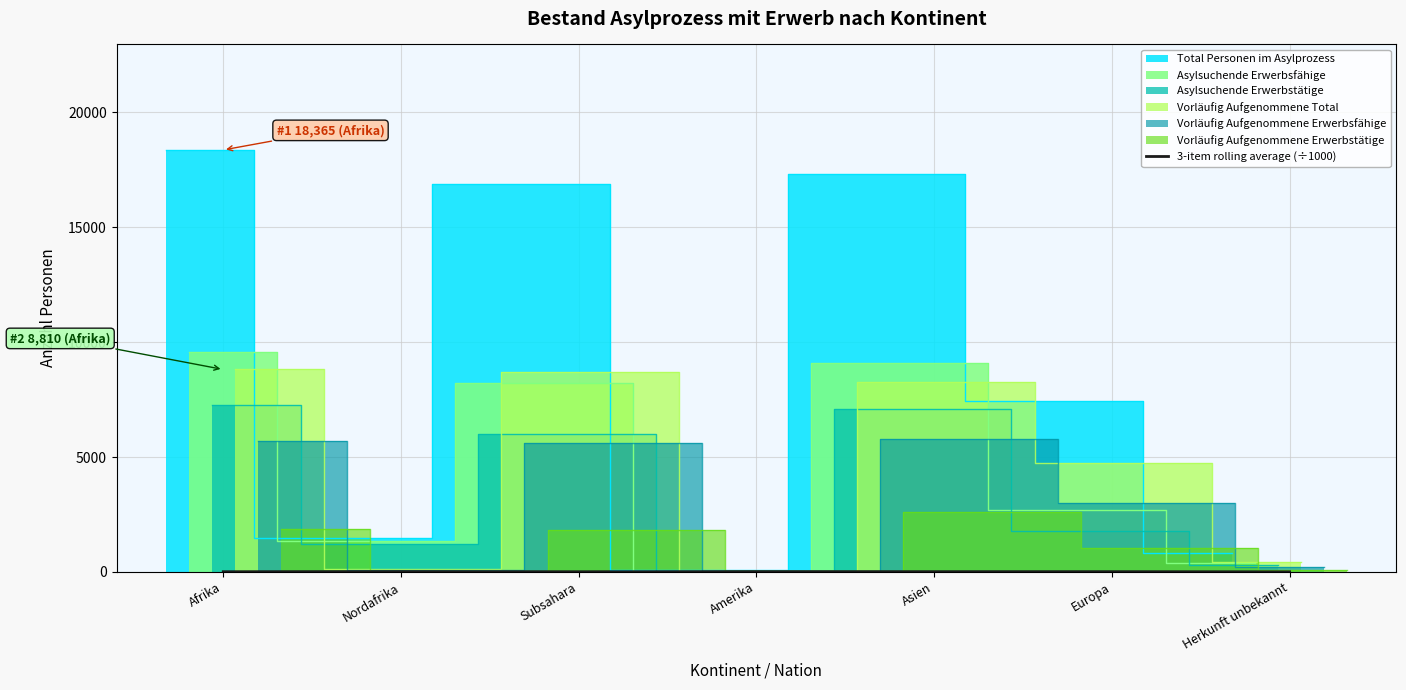

How many points are higher than both their immediate neighbors (excluding endpoints)?

3